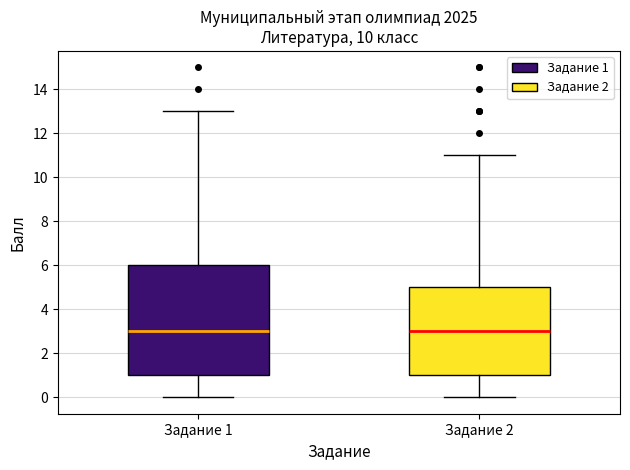

Comparing the boxes themselves (not the whiskers), which one is the tallest?

Задание 1